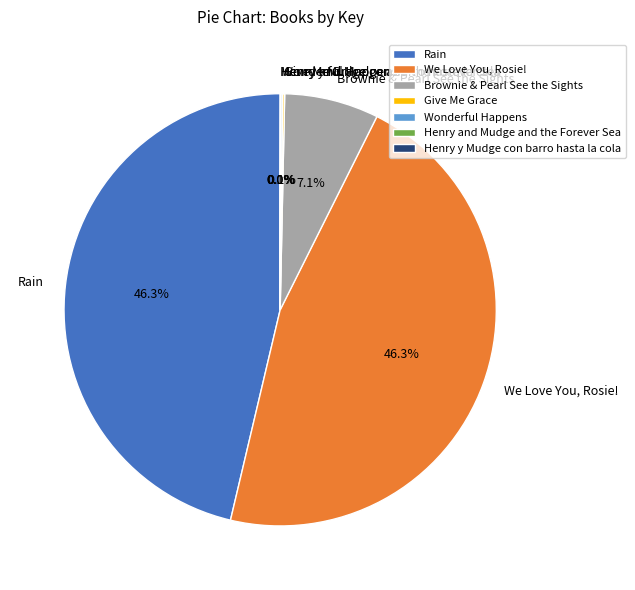

Is there any slice that represents more than half of the pie?

No